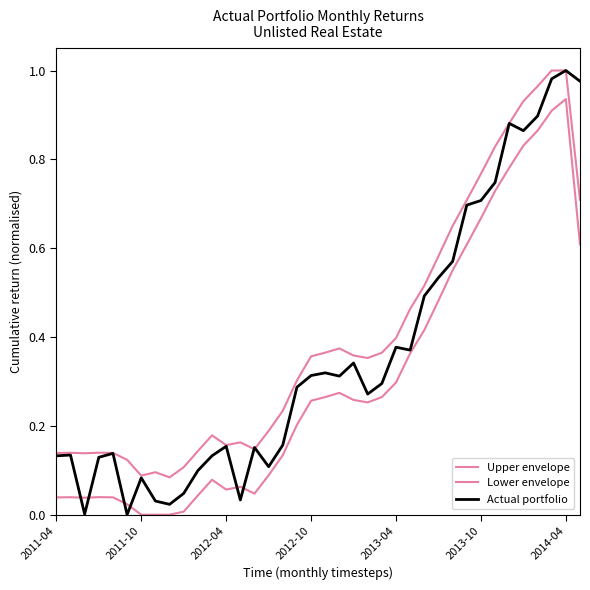

Does the chart display data point markers on the line(s)?

No